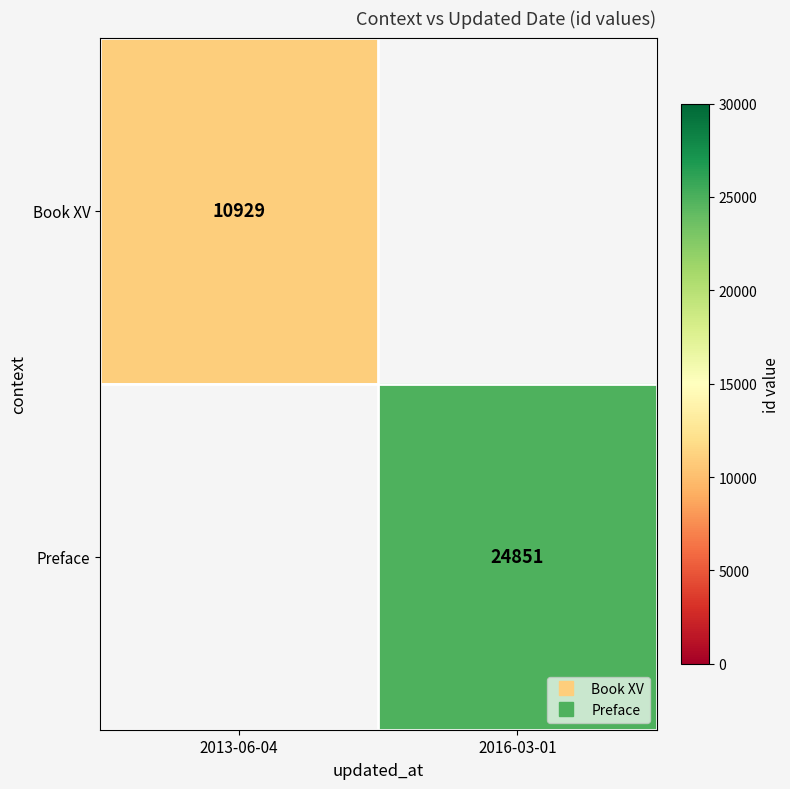

What is the minimum value shown in the chart?

10929.0